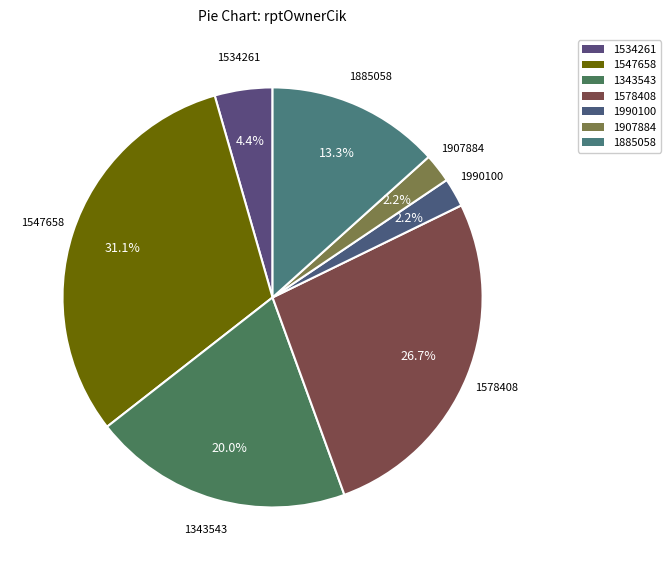

How many slices are in this pie chart?

7